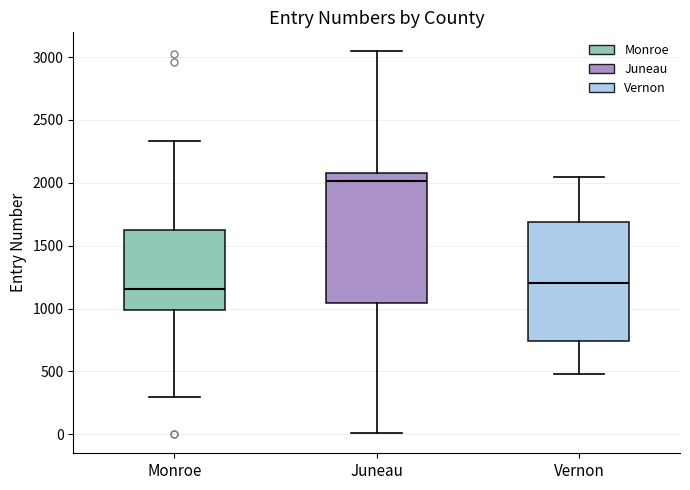

Reading left to right, transcribe this box plot: for each box, give where its median line is, the range the box spans, and where its two whiskers end, as read against the y-axis. The values are not printed on the chart, so give them approximately, as read against the axis.

Monroe: median 1150, box 1000 to 1650, whiskers 300 to 2350
Juneau: median 2000, box 1050 to 2100, whiskers 0 to 3050
Vernon: median 1200, box 750 to 1700, whiskers 500 to 2050